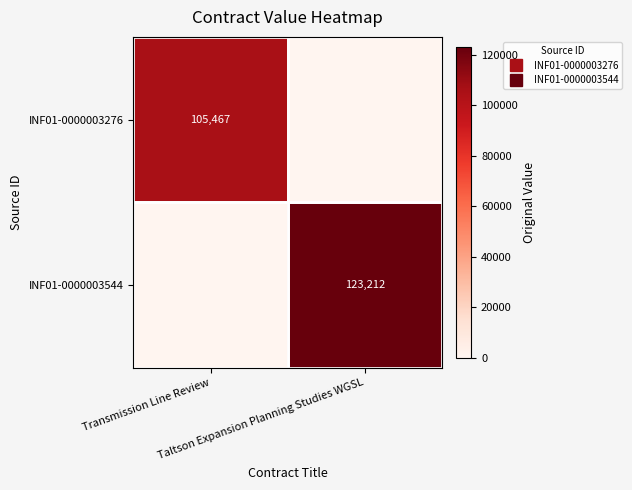

How many INF01-0000003276 values are between 0 and 105467?

2